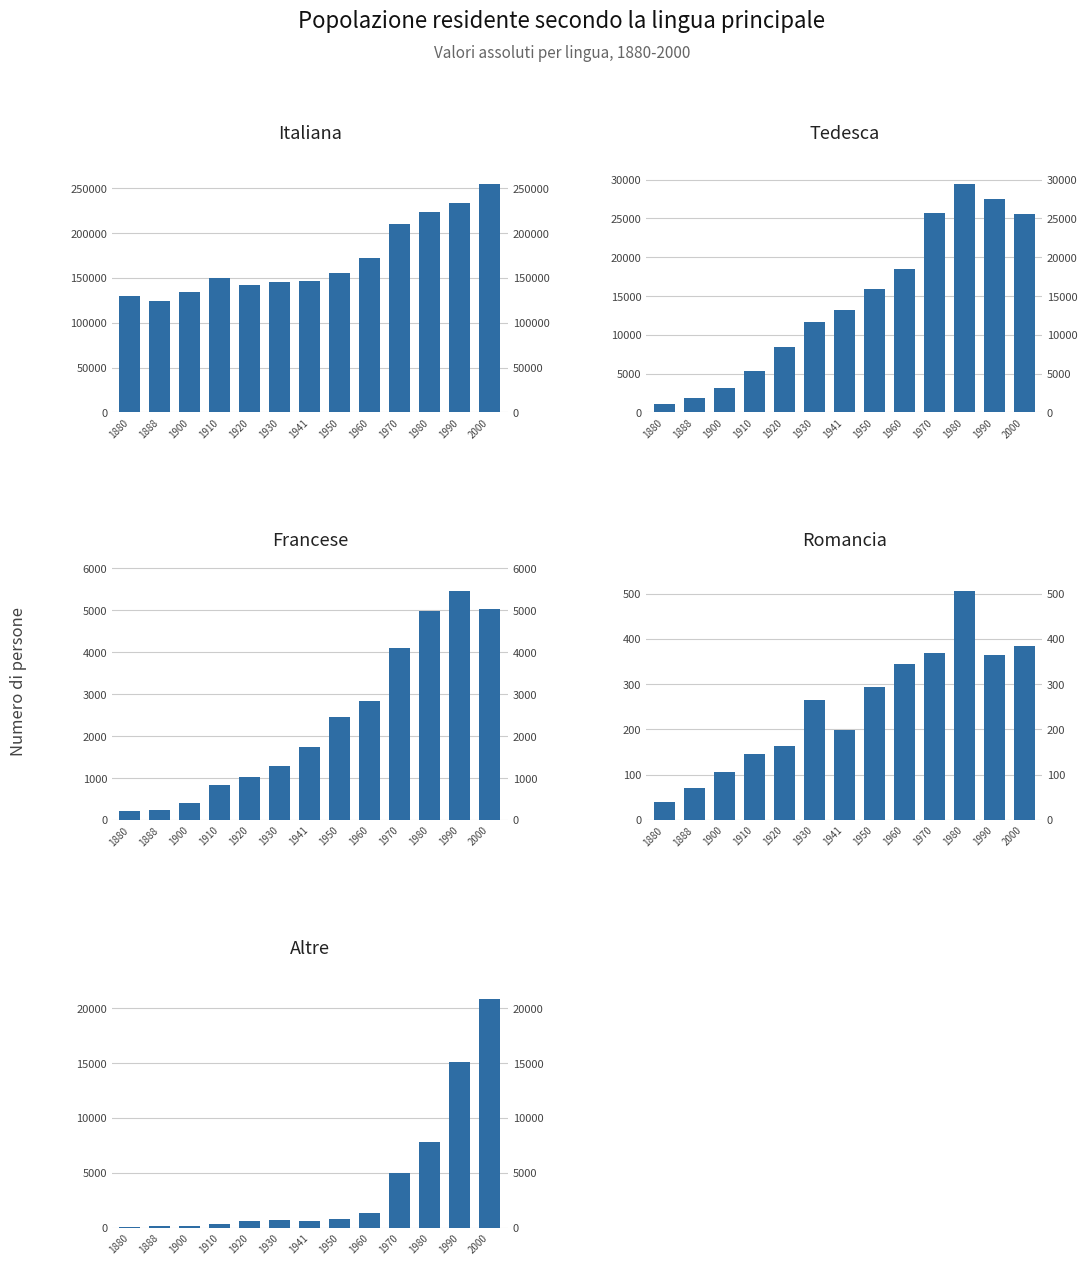

Reading left to right, transcribe all the data shown in this chart.

Italiana: 129409	124502	134774	149424	142044	145347	146136	155609	172521	210268	223108	233710	254997
Tedesca: 1054	1843	3180	5399	8461	11662	13209	15907	18498	25744	29464	27525	25579
Francese: 212	242	403	846	1034	1278	1736	2454	2839	4102	4992	5454	5024
Romancia: 39	71	107	146	163	264	199	293	344	368	505	365	384
Altre: 63	93	174	351	554	672	602	792	1364	4976	7830	15127	20862